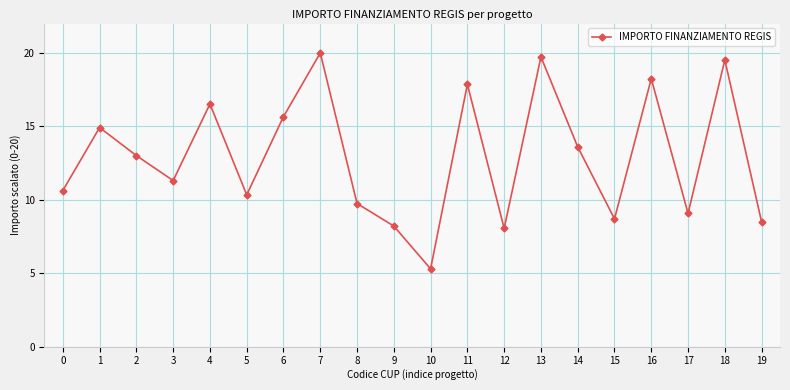

How many values are below 13?

10